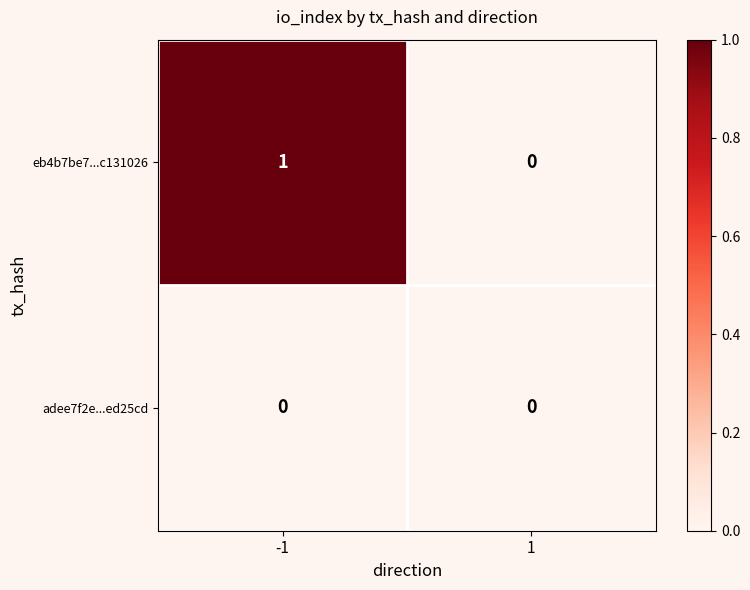

Which series has the largest range (max minus min)?

eb4b7be7...c131026